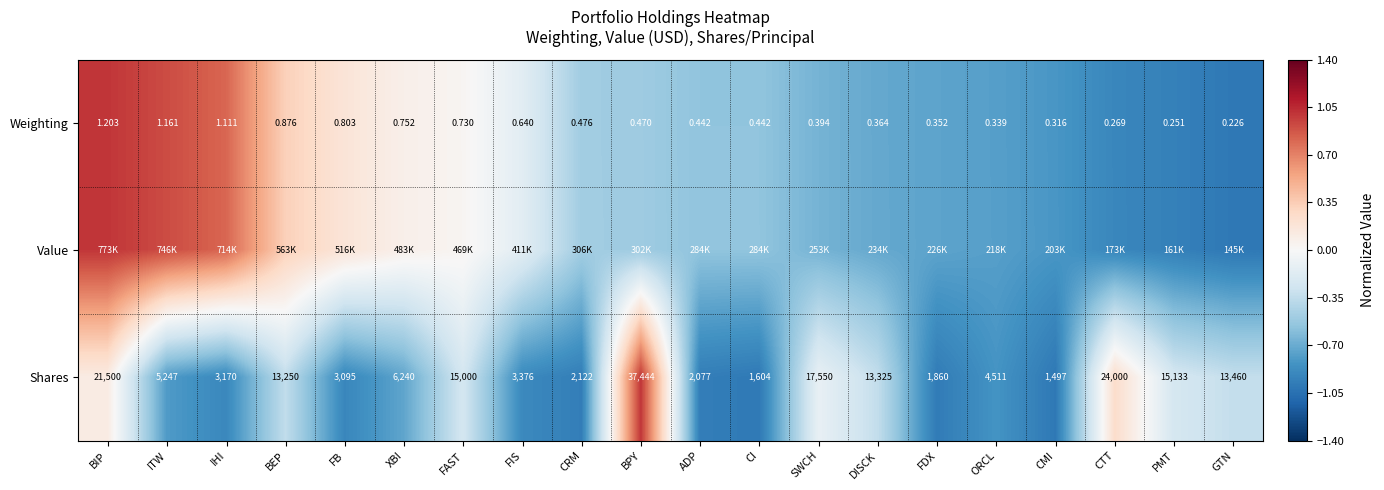

At which label does Shares first exceed 6240?

BIP